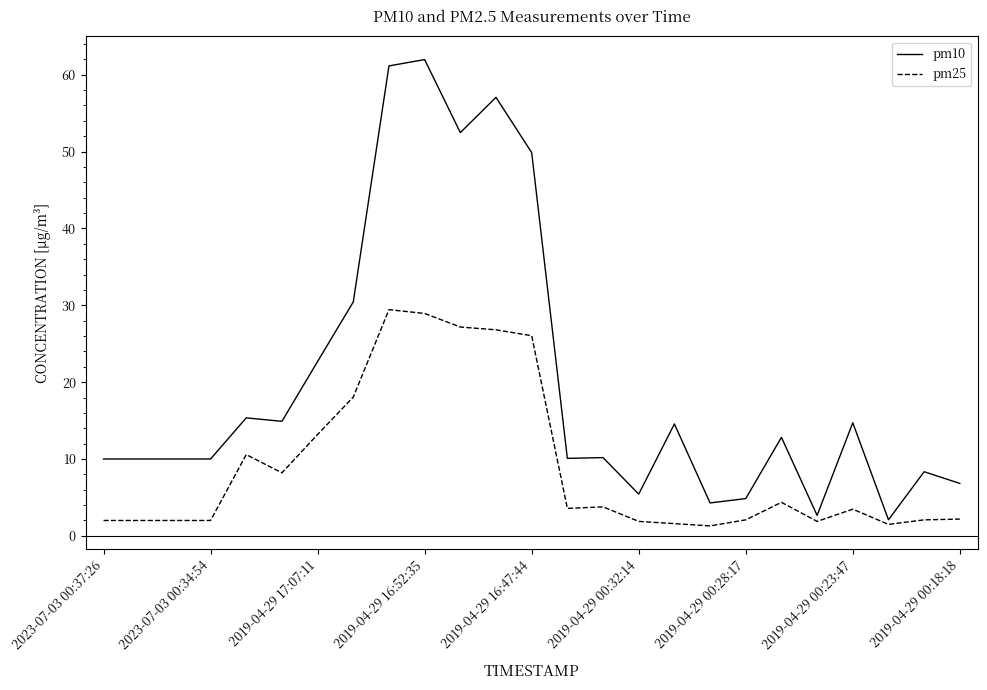

True or false: pm25 has more than 2 points higher than both neighbors.

True